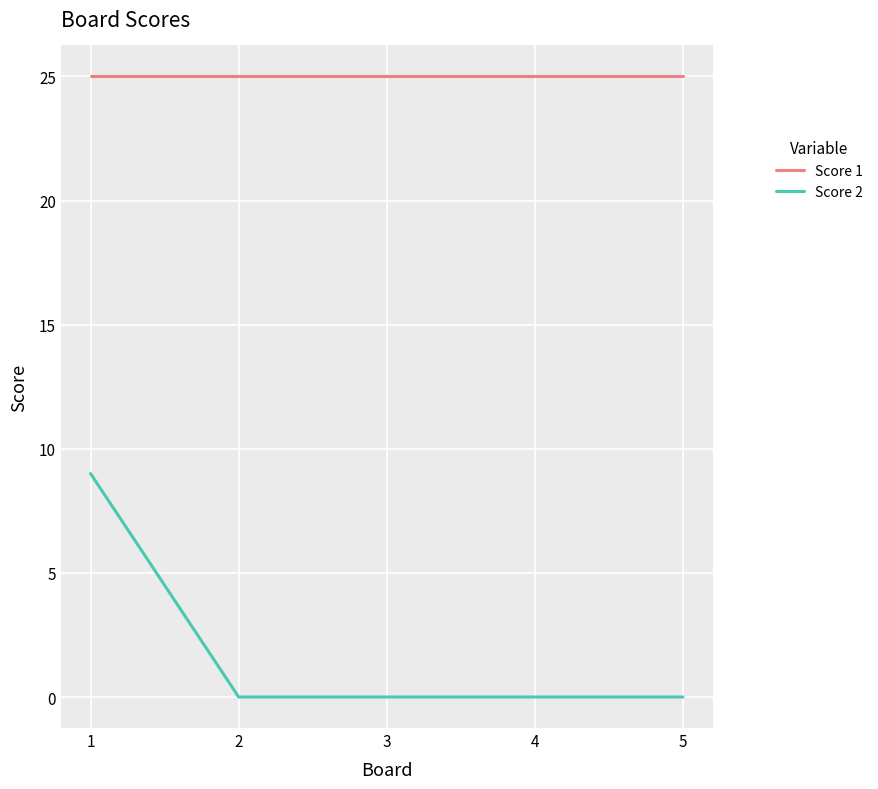

Which series has the largest range (max minus min)?

Score 2